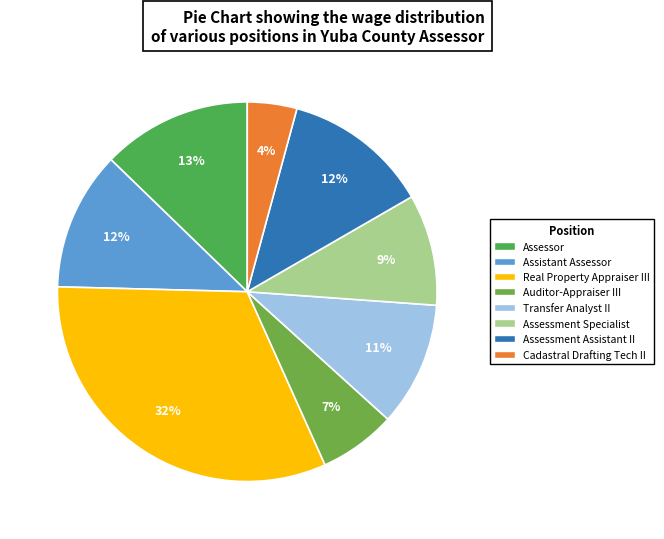

Count the number of slices in the pie.

8